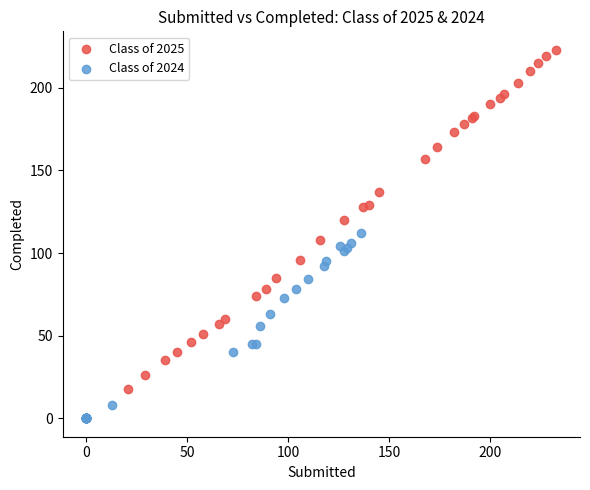

Which series contains the highest Y value?

Class of 2025